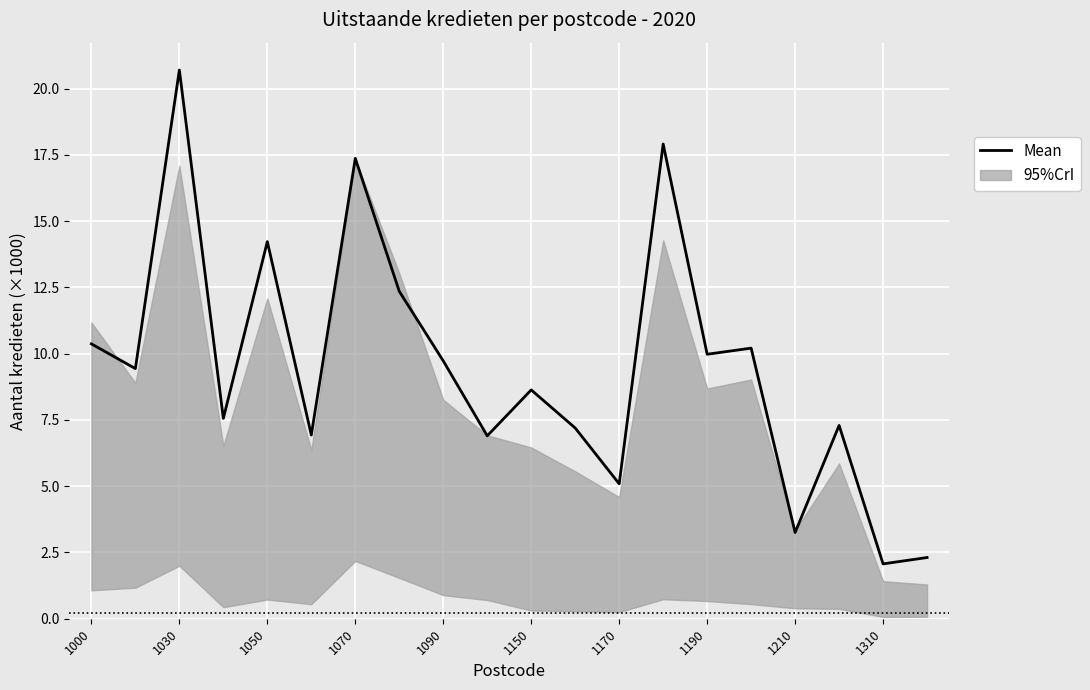

How many data points are less than 9?

10